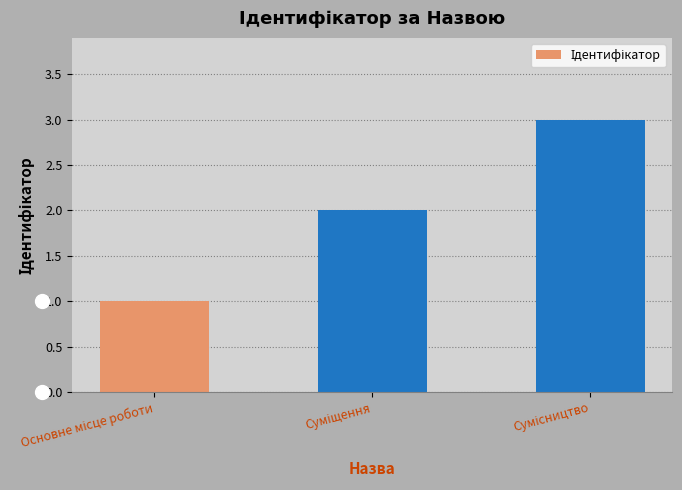

What is the sum of all values?

6